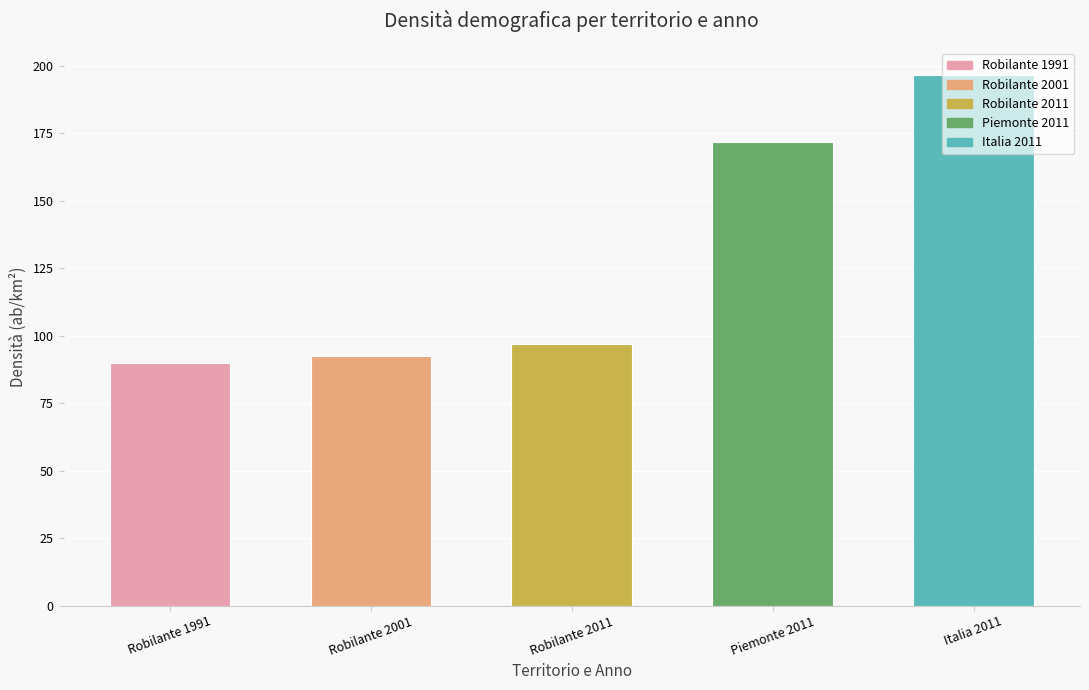

At which label is the value closest to 143?

Piemonte 2011